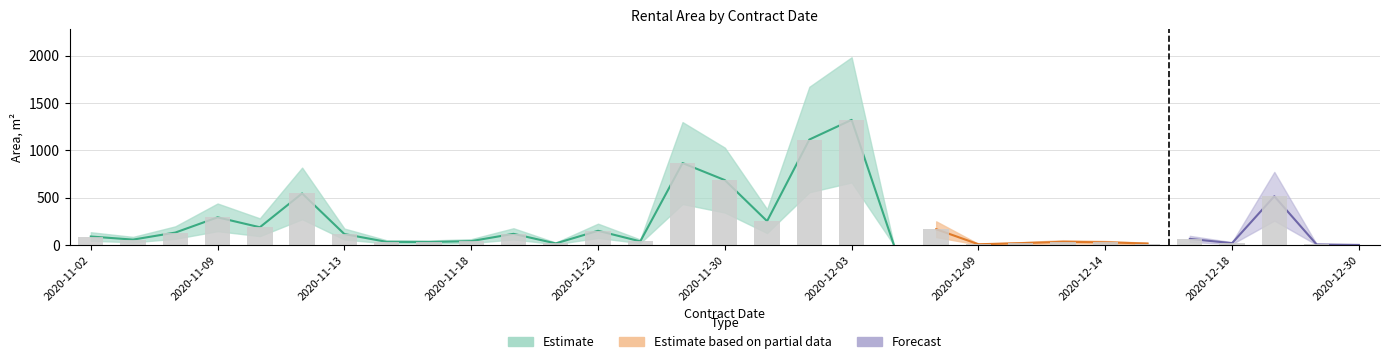

At how many categories does at least one series exceed 888?

4